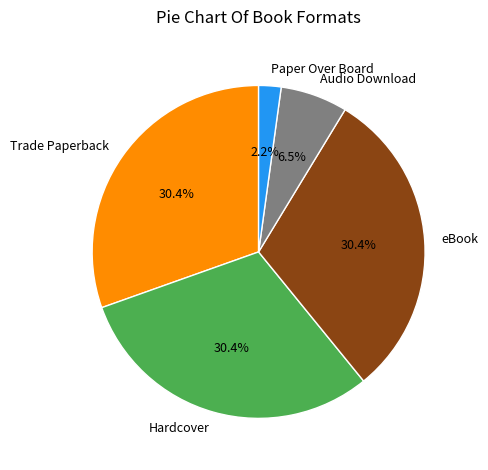

To the nearest percent, what is the difference between the largest and smallest slice percentages?

28%